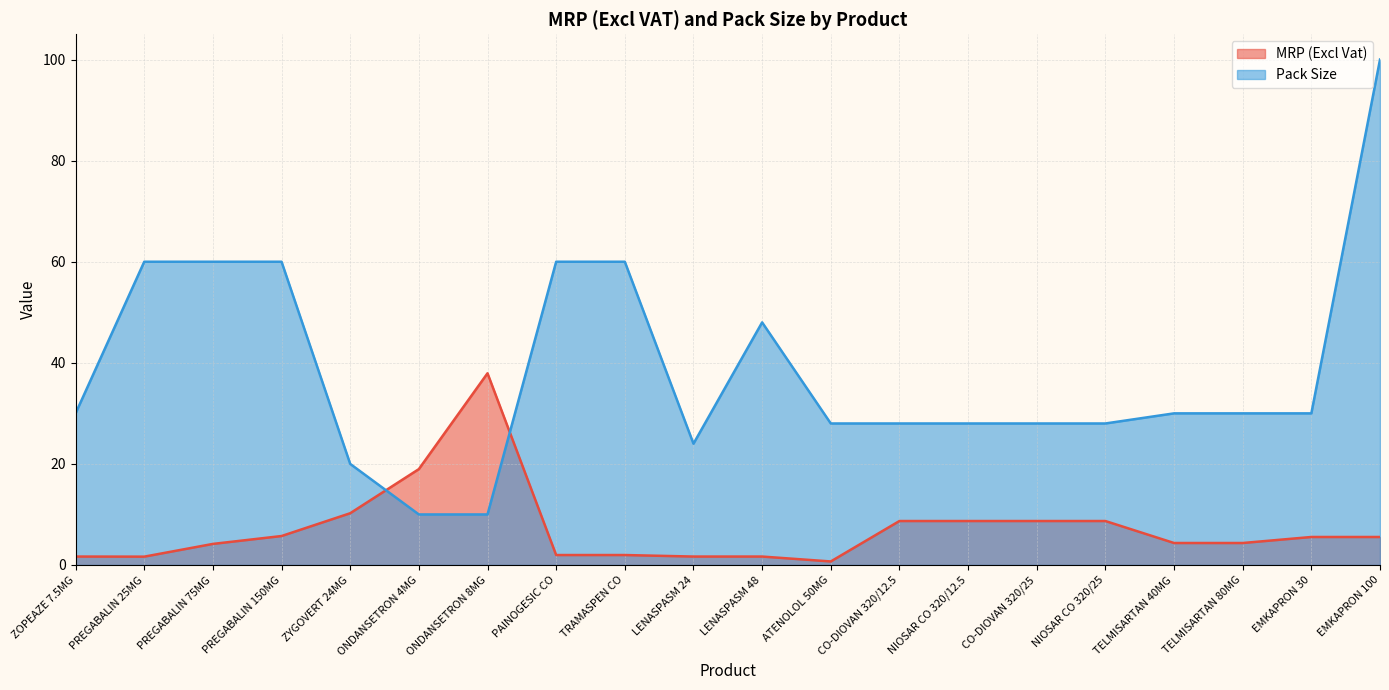

Which series ends up on top after the final intersection of MRP (Excl Vat) and Pack Size?

Pack Size